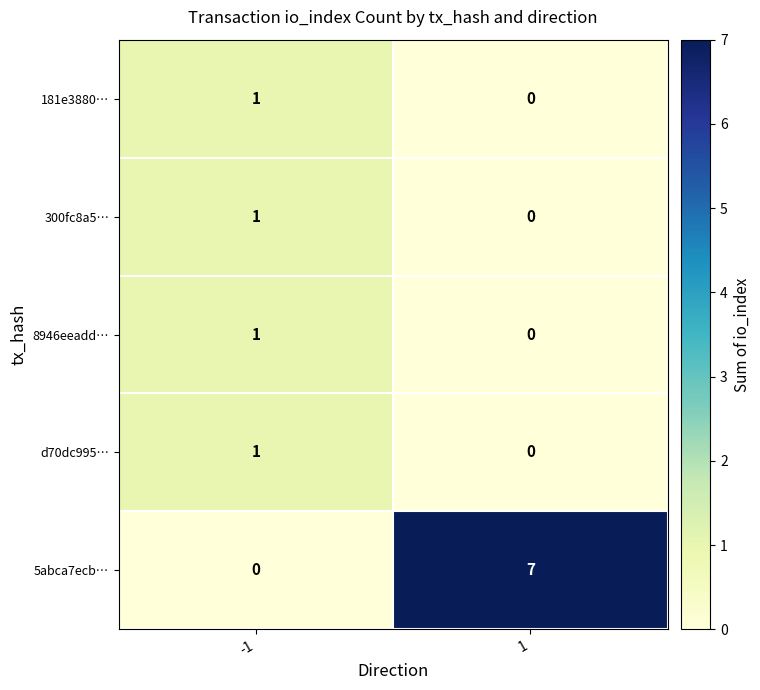

What is the sum of the 5abca7ecb… values at 1 and -1?

7